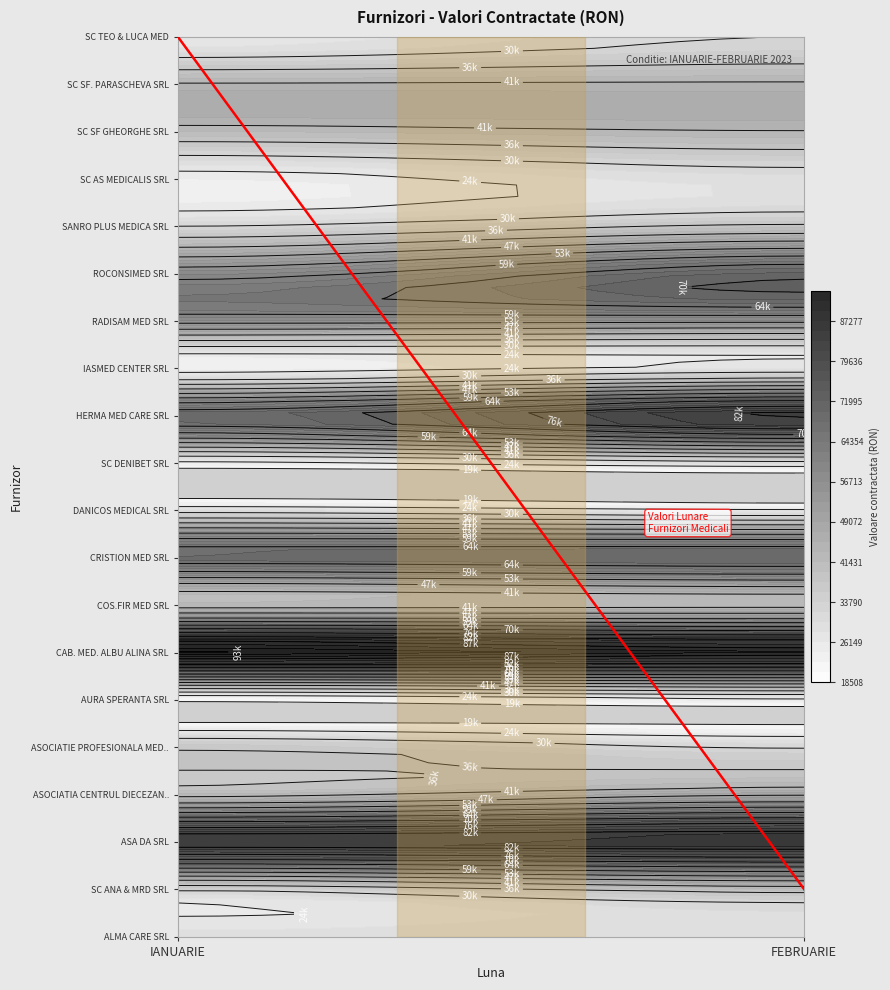

Reading left to right, extract all data points from this chart.

ALMA CARE SRL: 26861.6	27539.5
SC ANA & MRD SRL: 31129.4	38108.7
ASA DA SRL: 83860.6	85062.2
ASOCIATIA CENTRUL DIECEZAN CARITAS: 39052.2	46071.3
ASOCIATIE PROFESIONALA MEDI HELP: 35428.7	29929.6
AURA SPERANTA SRL: 18507.6	22657.1
CAB. MED. ALBU ALINA SRL: 93007.4	89535.3
COS.FIR MED SRL: 39112.8	39973.4
CRISTION MED SRL: 67211.0	68690.0
DANICOS MEDICAL SRL: 27491.3	24495.9
SC DENIBET SRL: 22283.7	27279.8
HERMA MED CARE SRL: 67805.5	83007.7
IASMED CENTER SRL: 21014.5	25726.0
RADISAM MED SRL: 54859.1	54124.3
ROCONSIMED SRL: 56314.8	68940.8
SANRO PLUS MEDICA SRL: 29869.9	36566.8
SC AS MEDICALIS SRL: 22220.7	27202.7
SC SF GHEORGHE SRL: 39581.7	41276.9
SC SF. PARASCHEVA SRL: 41889.0	42071.3
SC TEO & LUCA MED: 24504.8	29998.9